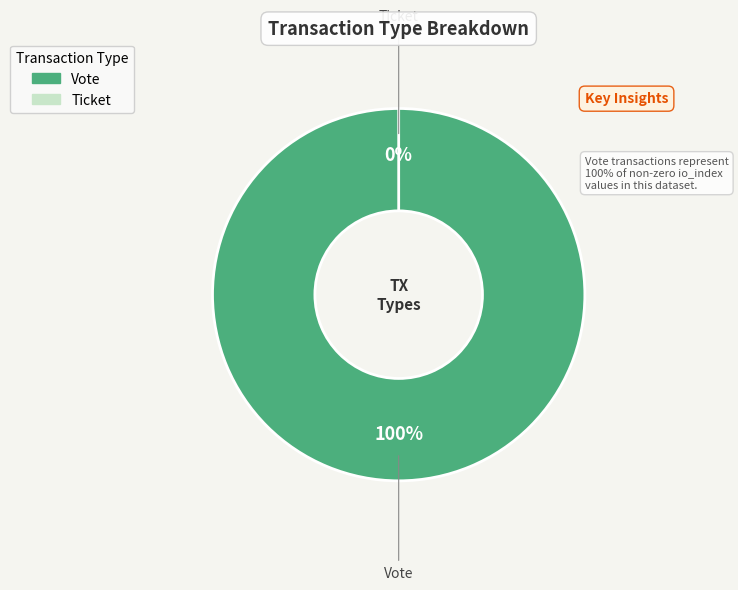

To the nearest percent, what is the average slice percentage?

50%